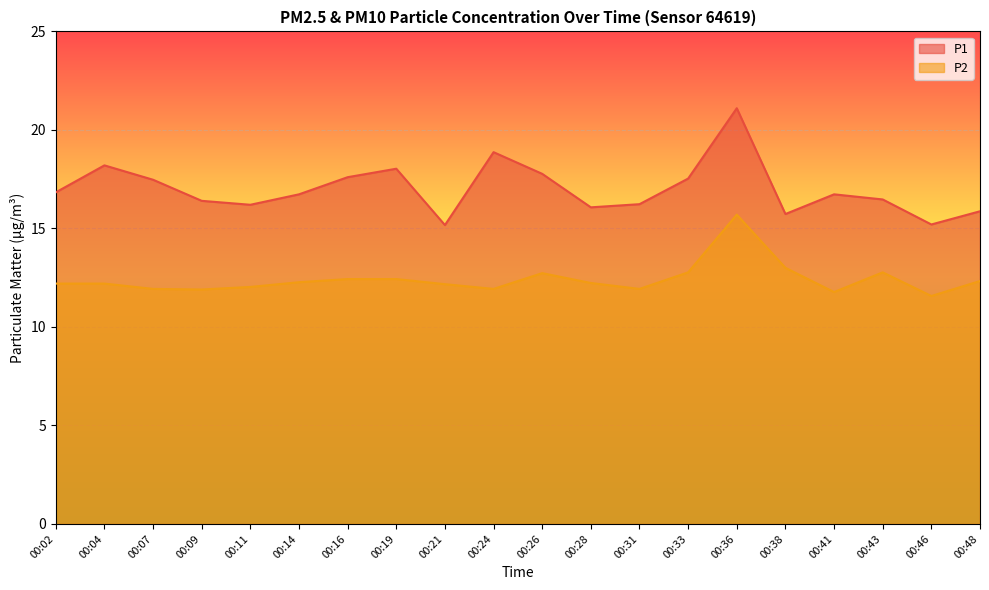

Is it true that P2 equals 11.8 at 00:41?

True